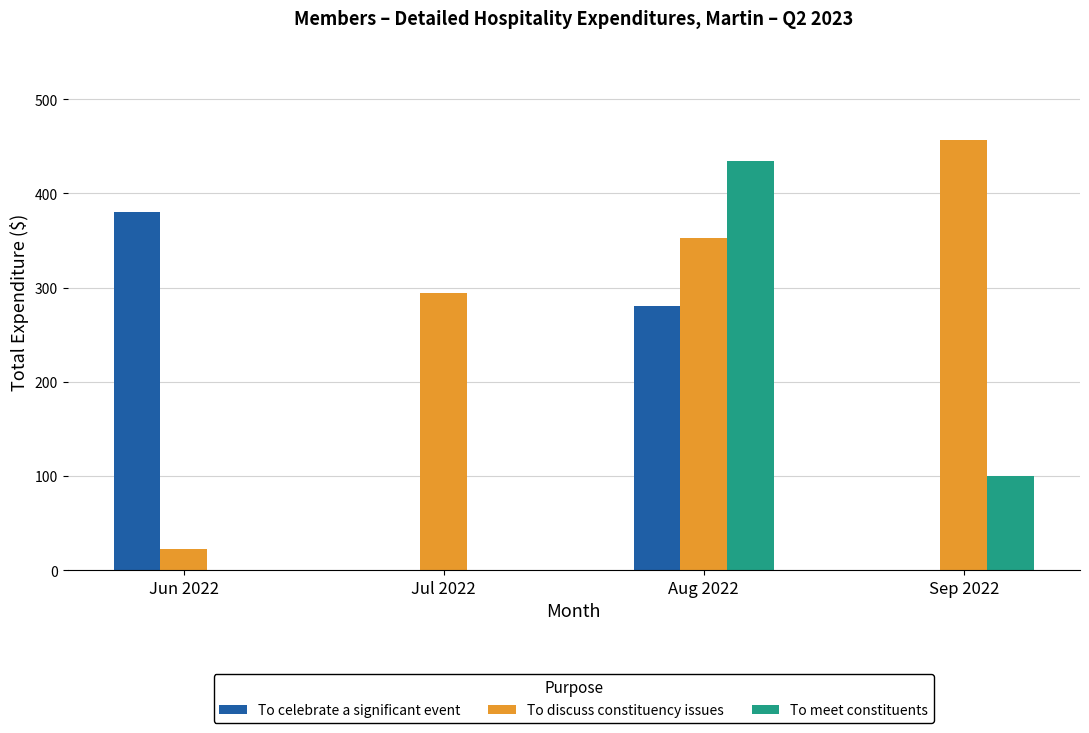

What is the approximate value of To discuss constituency issues at Aug 2022?

352.6